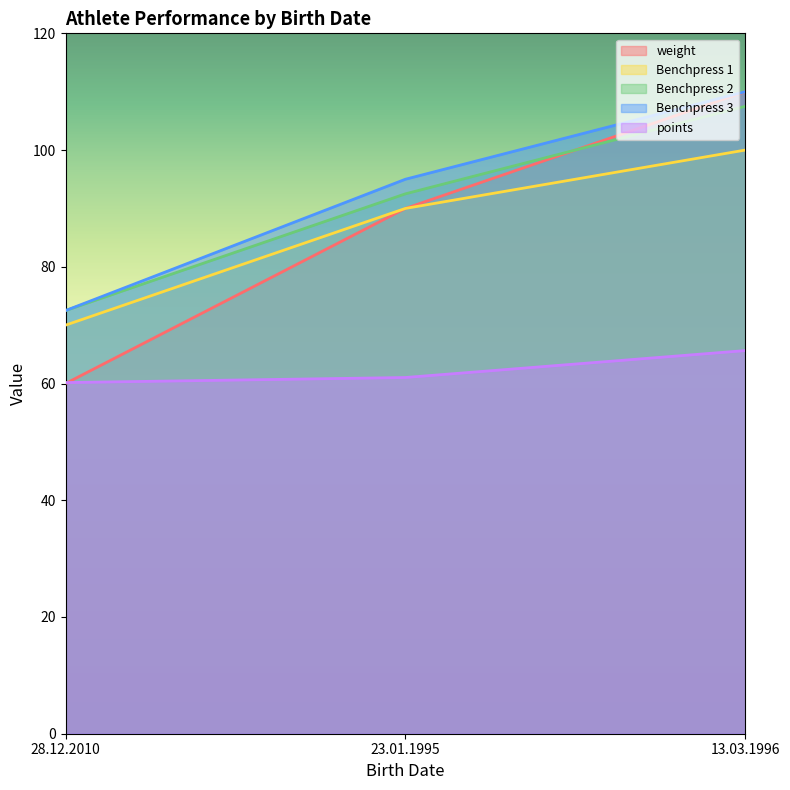

List the labels in order of weight value, largest first.

13.03.1996, 23.01.1995, 28.12.2010